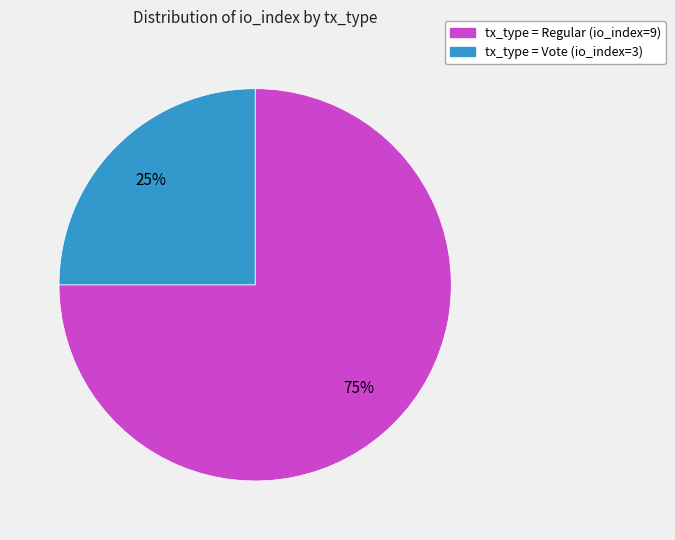

Is there any slice that represents more than half of the pie?

Yes